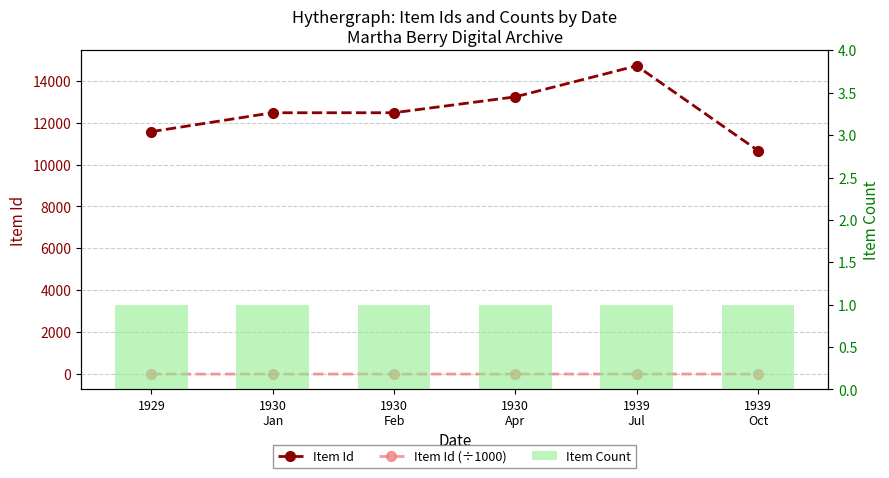

Which series has the largest total across all categories?

Item Id